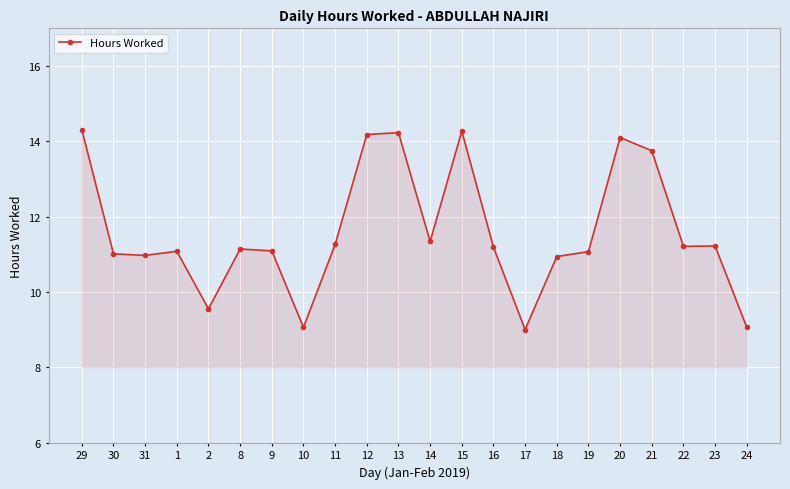

What is the value of the 17th point from the left?

11.1